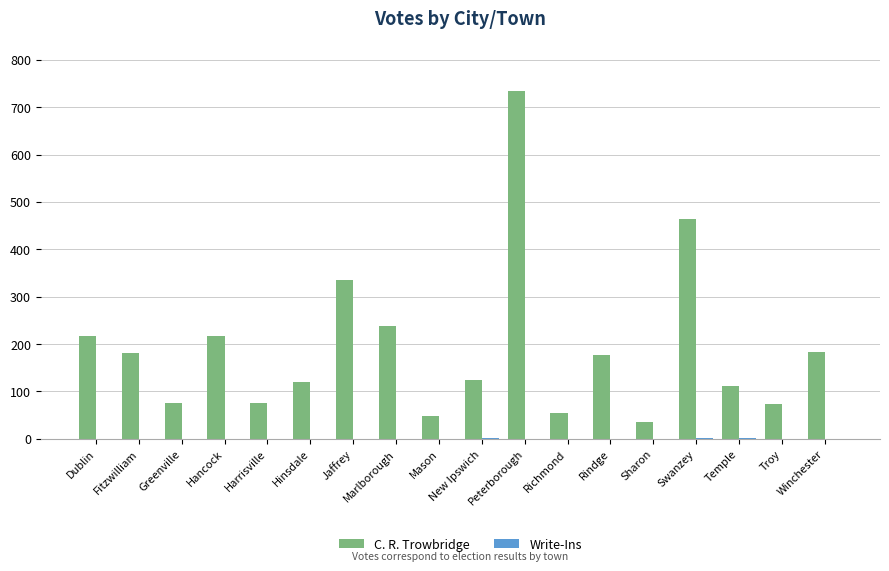

The value of C. R. Trowbridge at Greenville is 48. True or false?

False